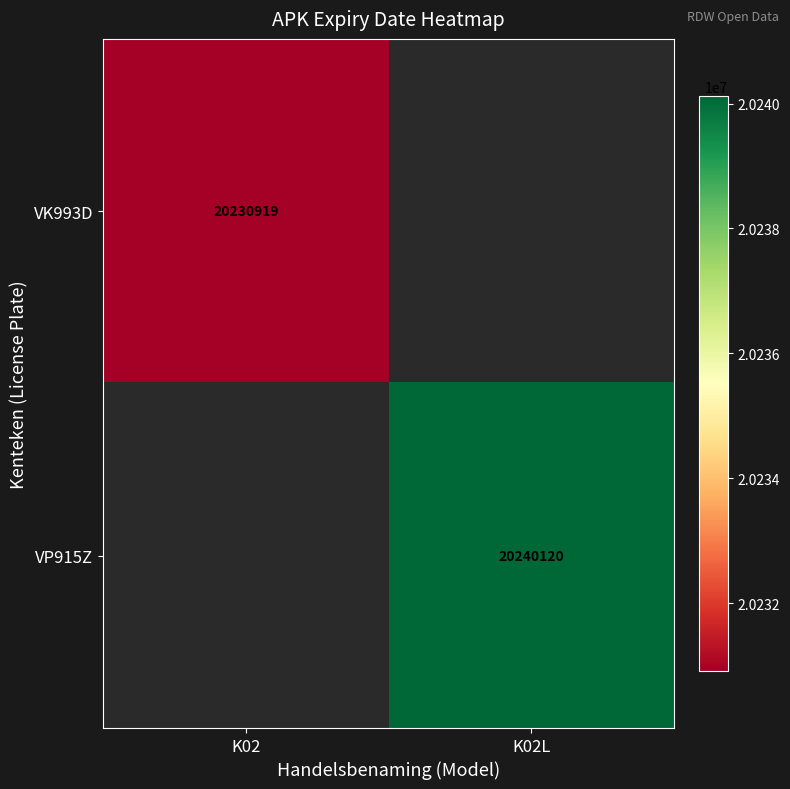

Count the number of data series in this chart.

2